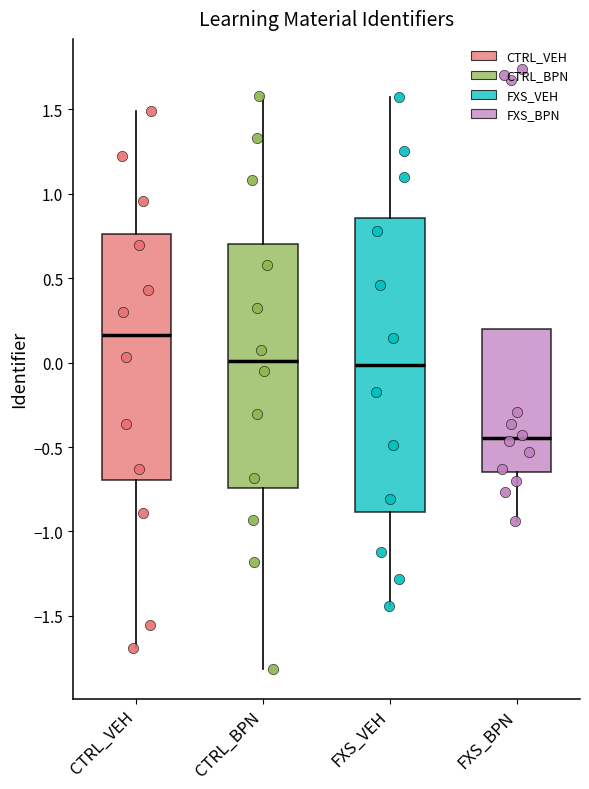

Where does the lower whisker of the box for CTRL_BPN end on the y-axis? The values are not printed on the chart, so give them approximately, as read against the axis.

-1.80